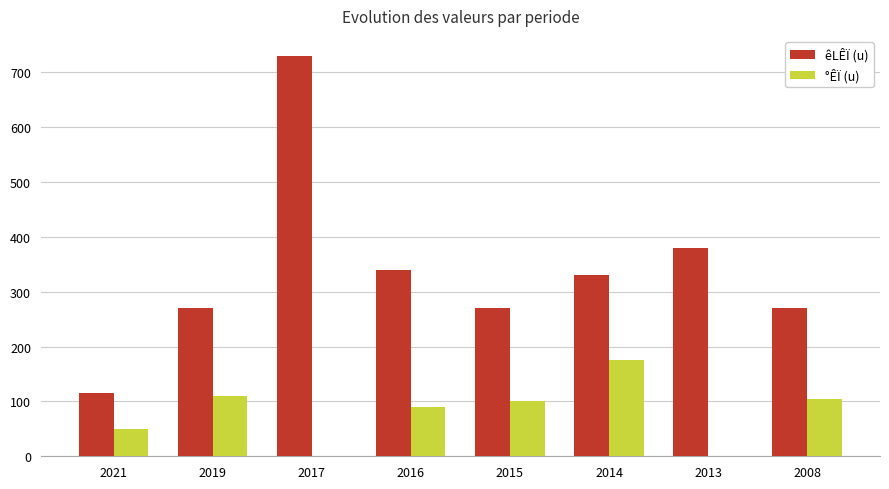

Which series has the largest total across all categories?

êLÊÏ (u)